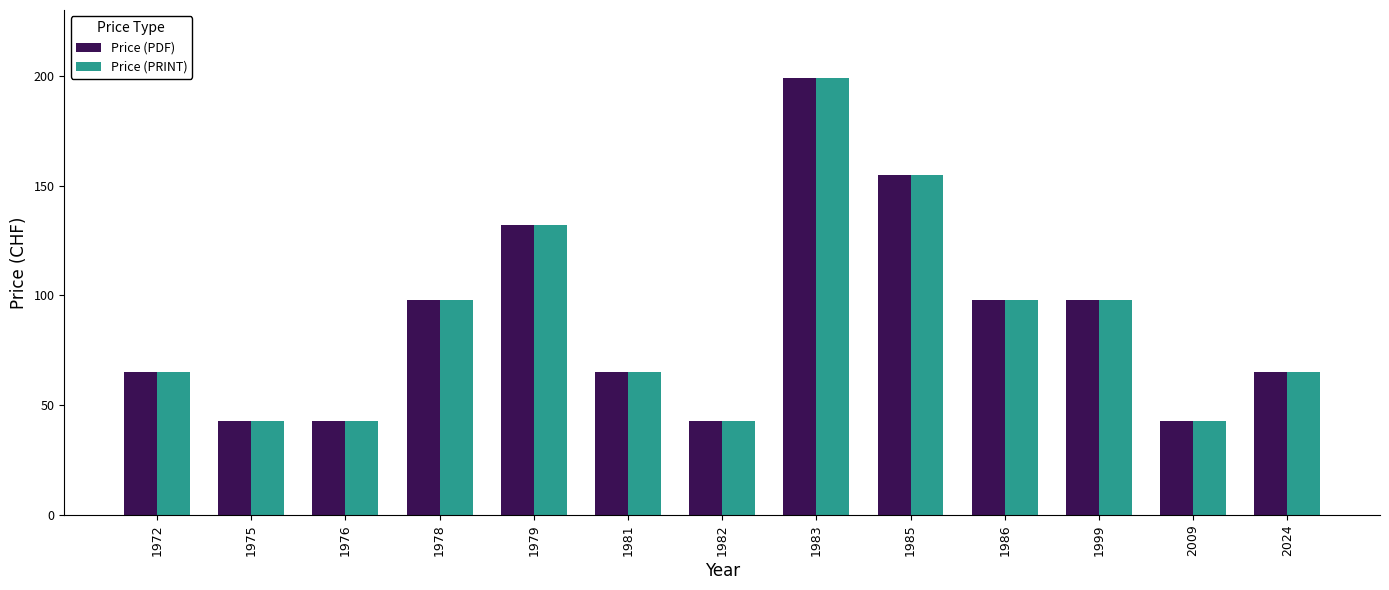

What is the total value across all series at 1983?

398